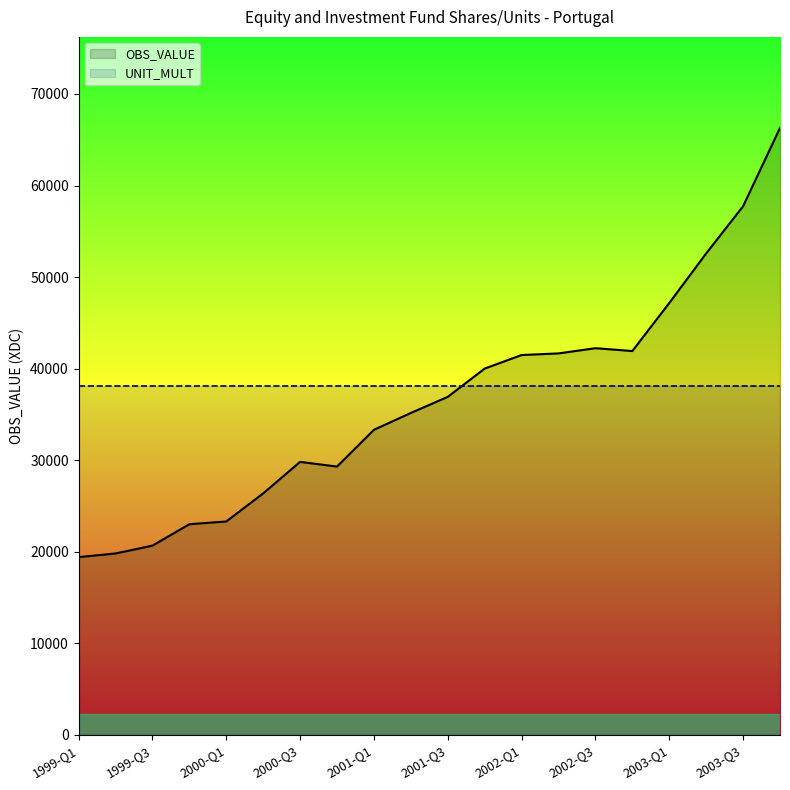

True or false: UNIT_MULT has more than 2 interior local peaks.

False